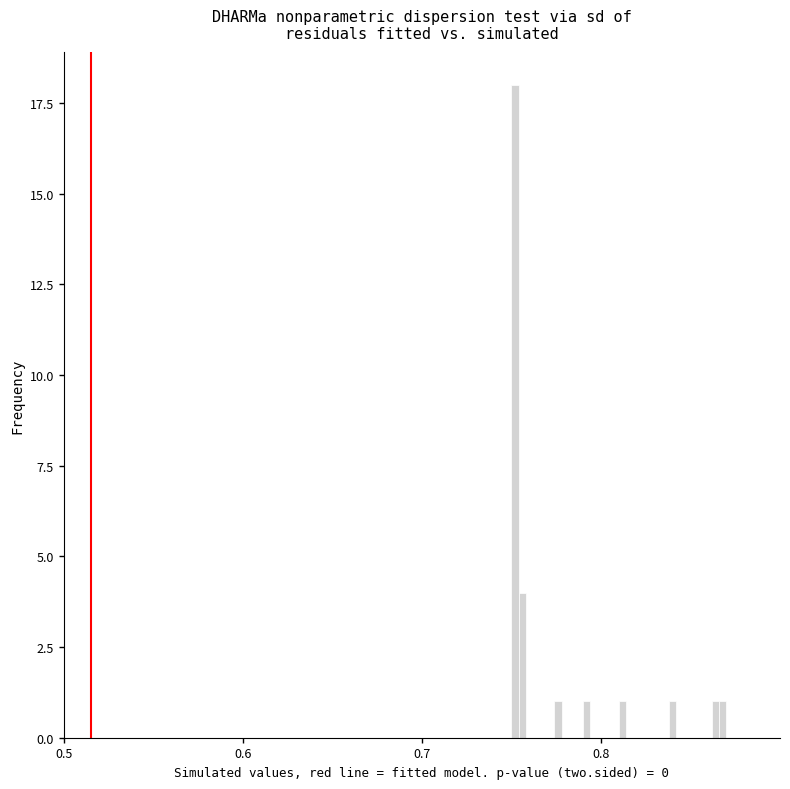

Around what value on the x-axis is the tallest bar? Give the approximate position of its centre, as read against the axis.

0.75